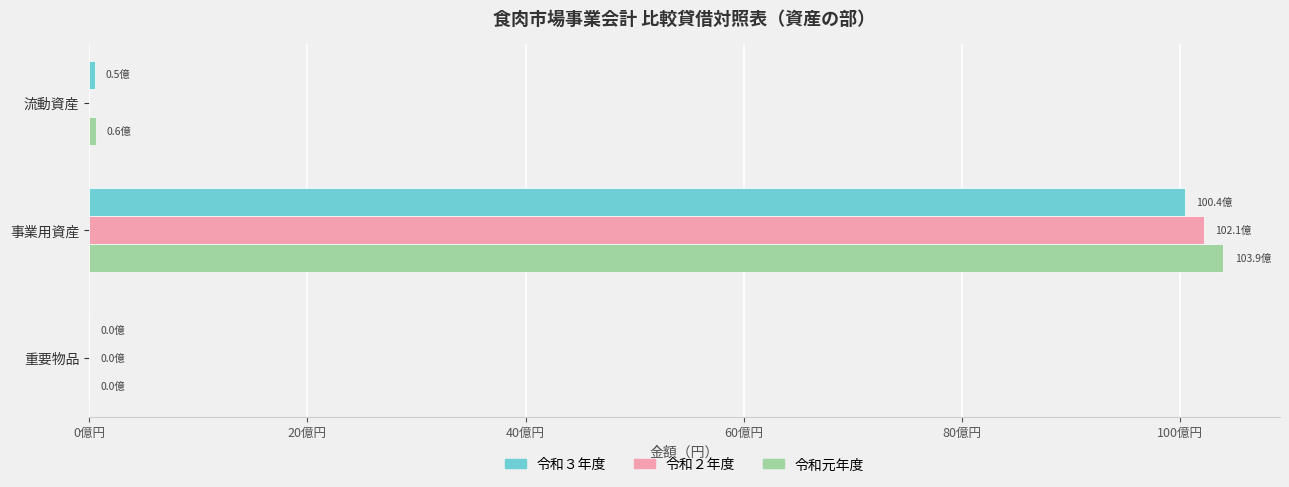

Which series has the largest total across all categories?

令和元年度